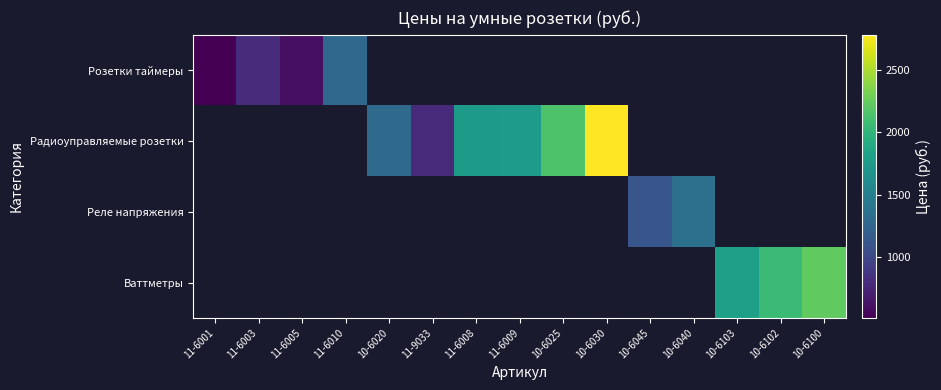

The value of Радиоуправляемые розетки at 10-6020 is 1297.0. True or false?

True